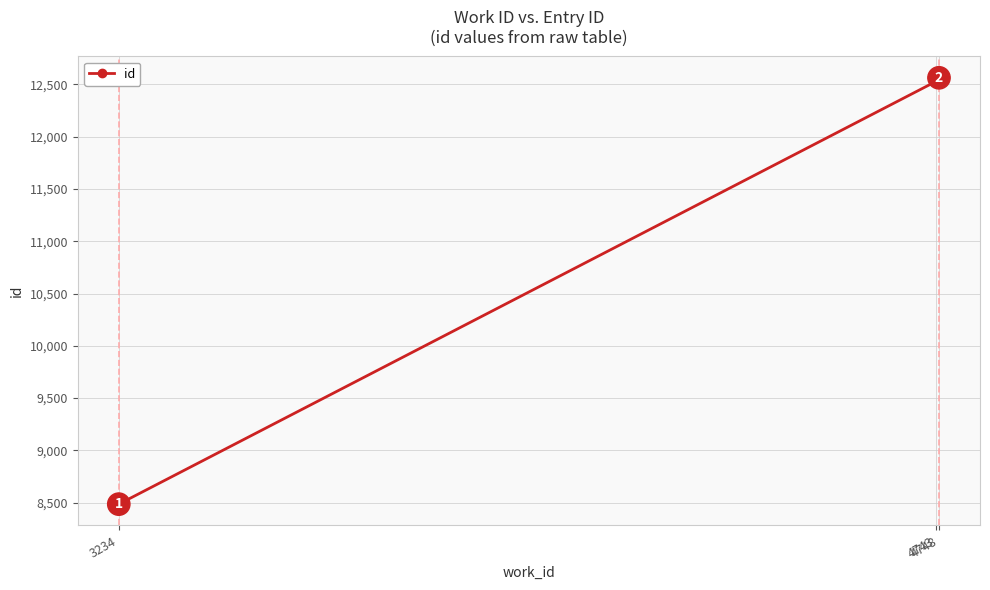

What is the difference between the maximum and second lowest values?

33